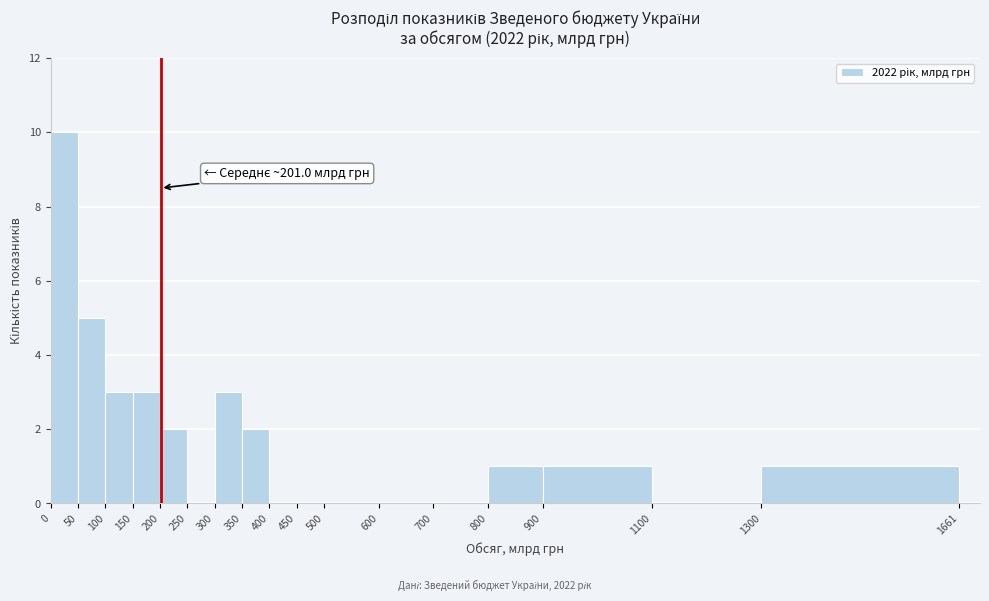

Which range on the x-axis has the tallest bar?

0 to 50